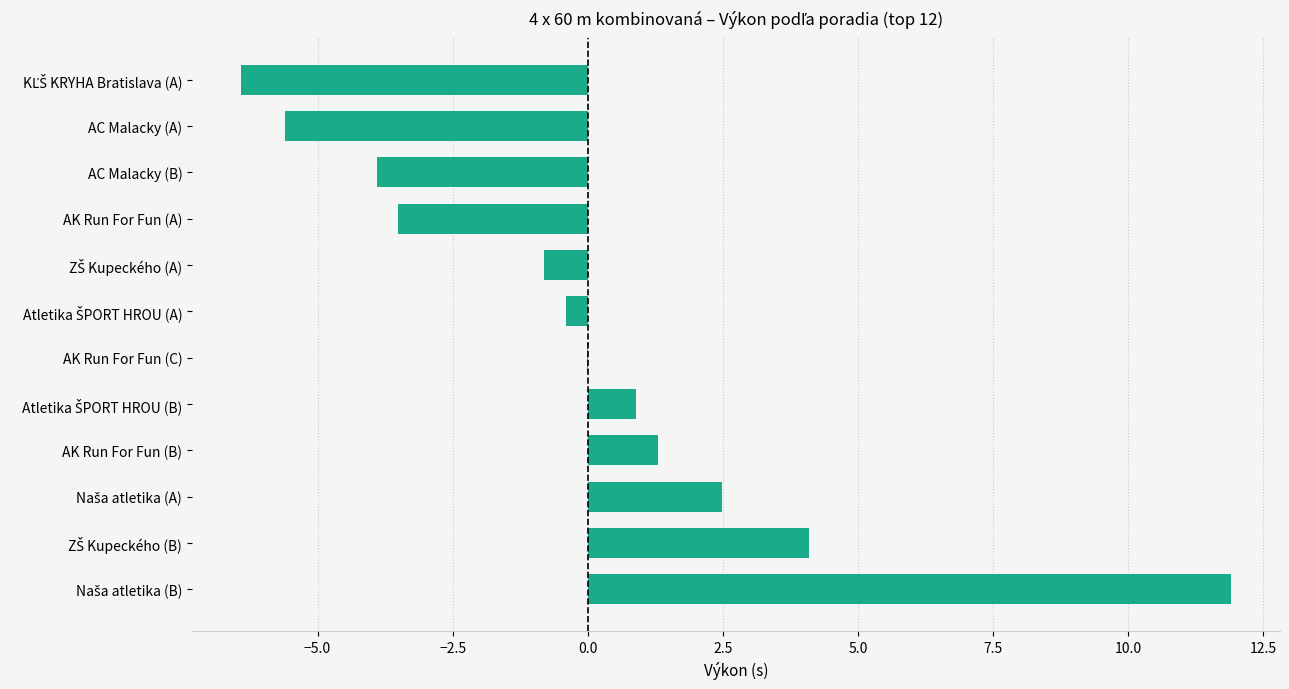

The chart shows a value of -0.0 at AK Run For Fun (C). True or false?

True